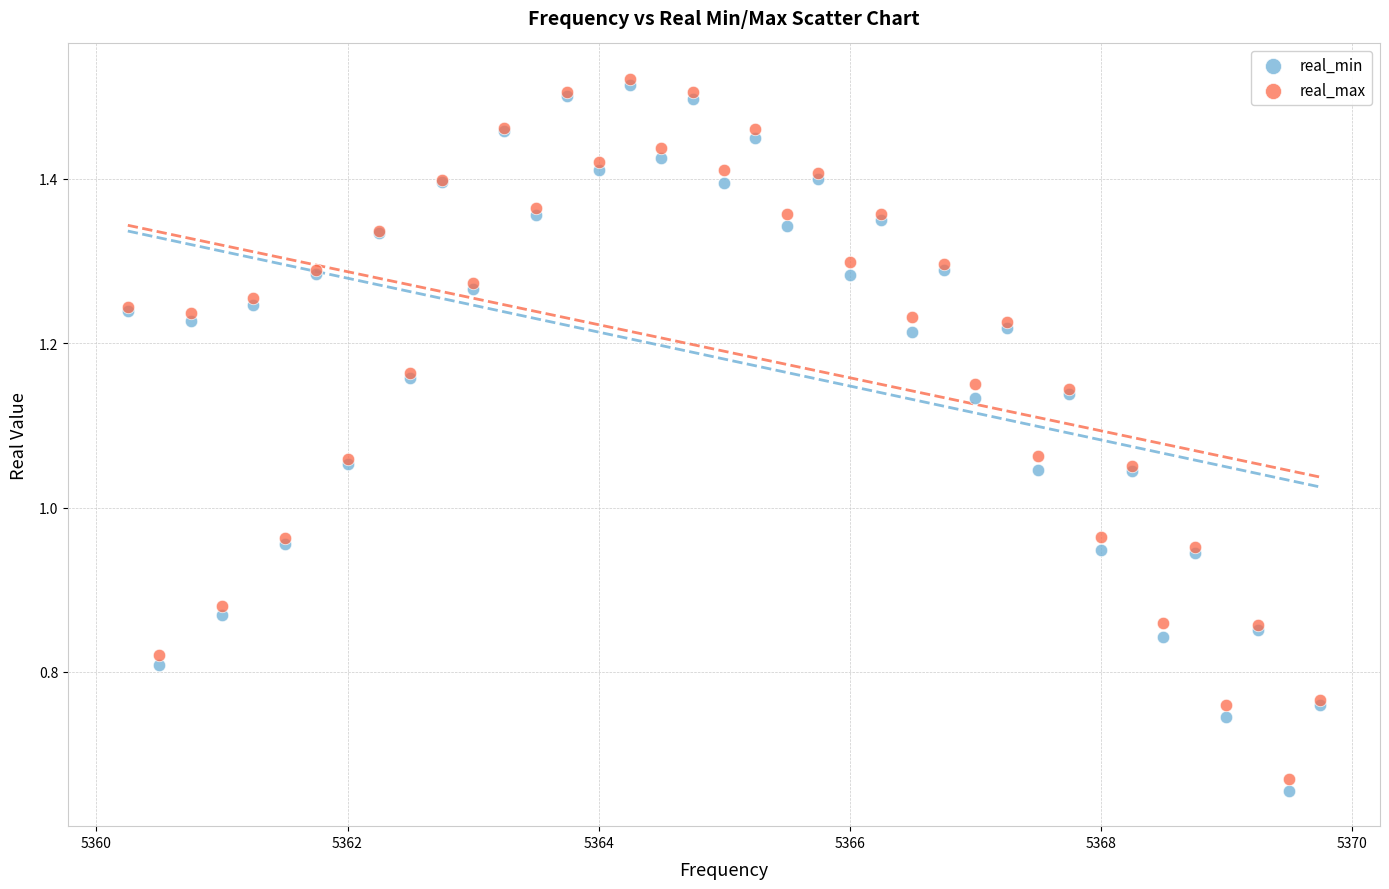

Which series contains the lowest Y value?

real_min